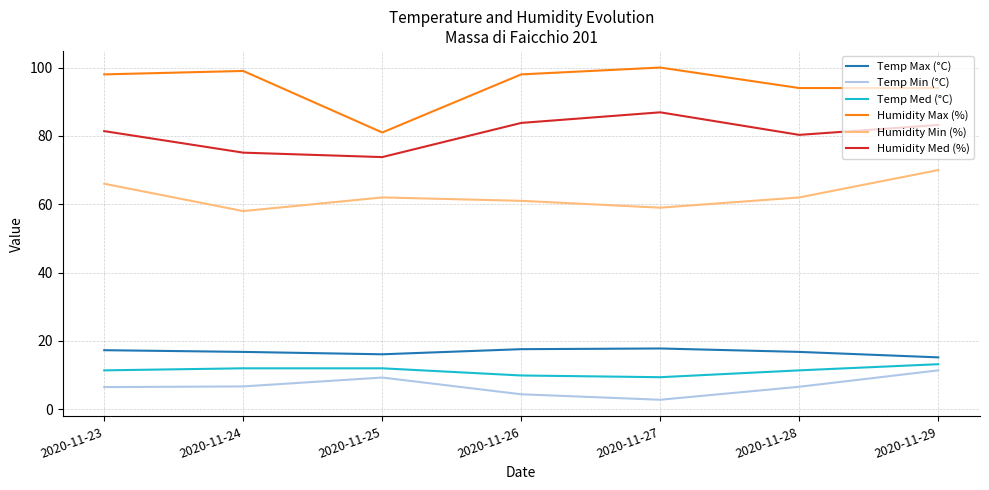

Does the chart display data point markers on the line(s)?

No